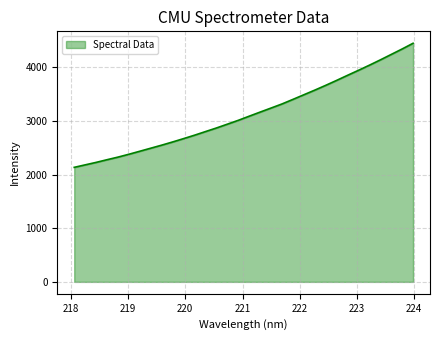

What is the minimum value shown in the chart?

2134.7